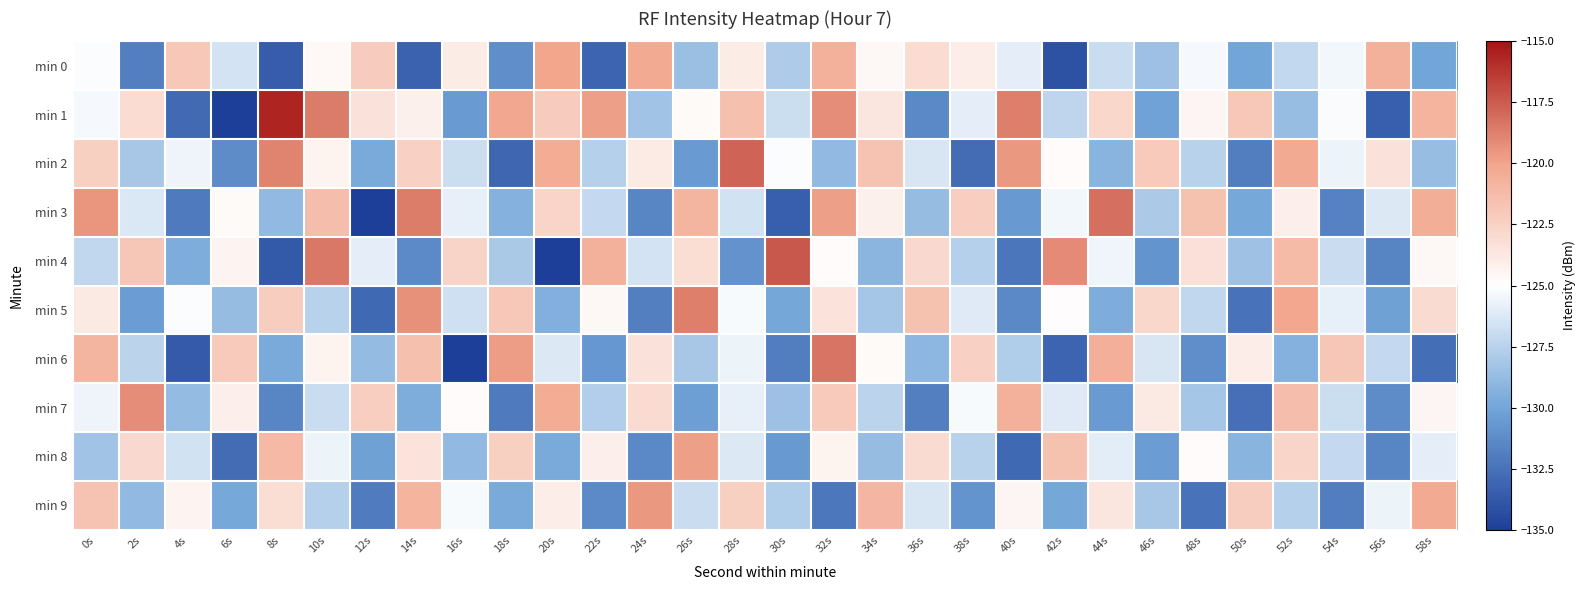

What is the maximum value shown in the chart?

-115.6